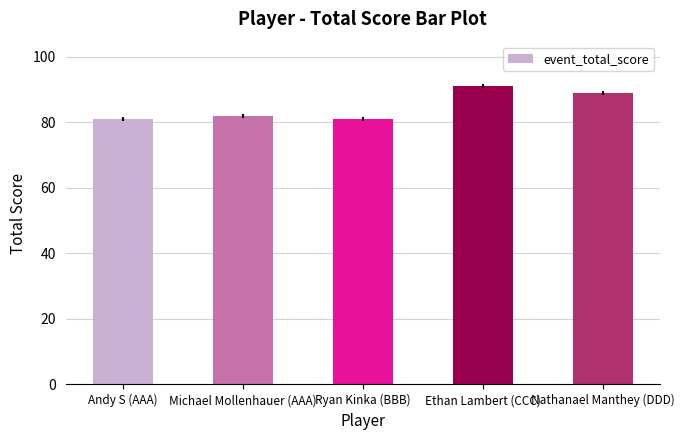

What is the maximum value shown in the chart?

91